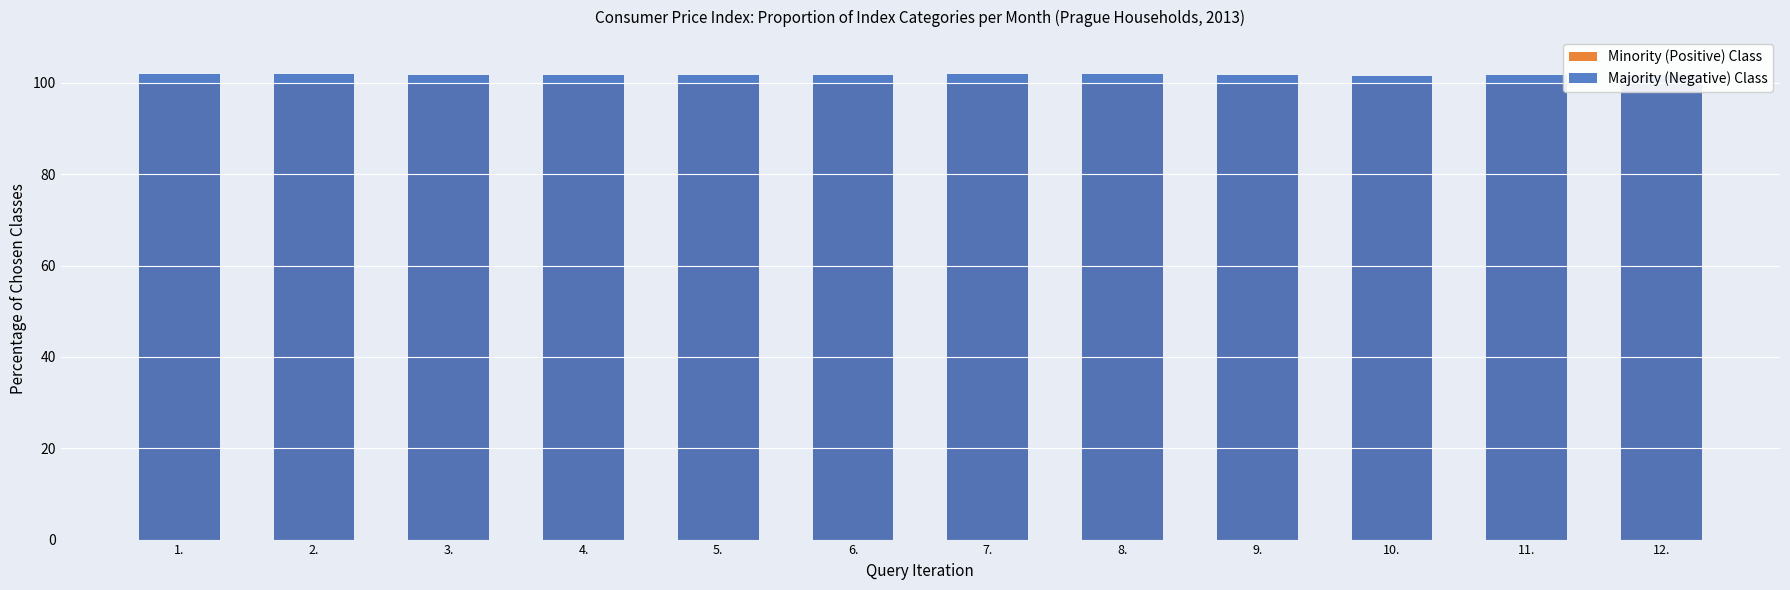

What position from the left is 4.?

4